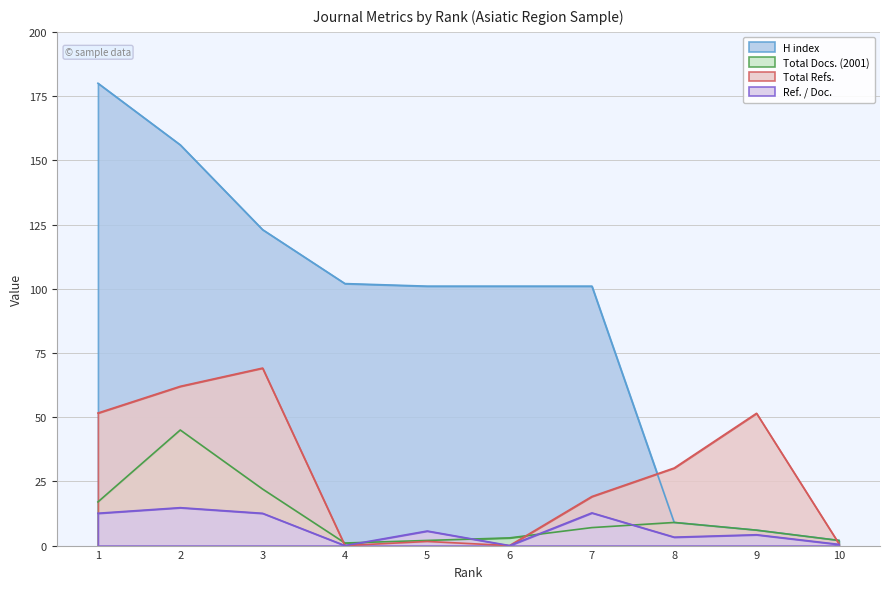

Which series has the largest range (max minus min)?

H index